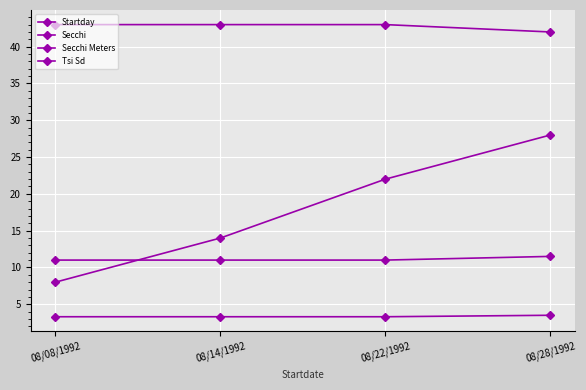

What is the value of the Startday point at the 2nd from the left?

14.0